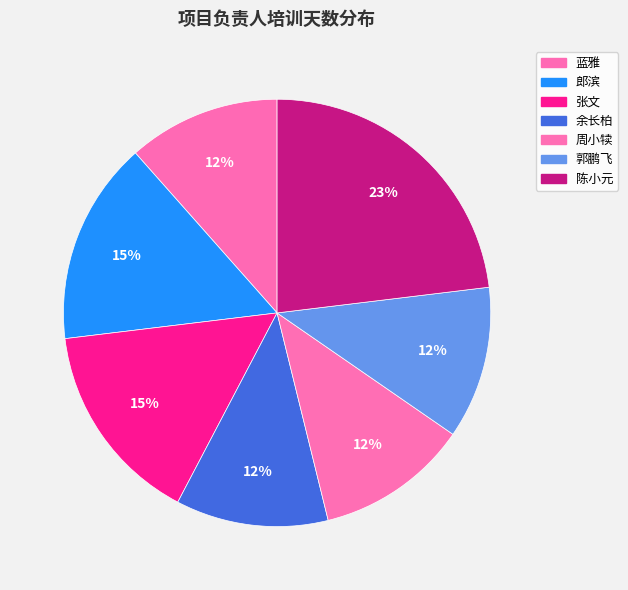

Is it true that 余长柏 is 12% of the pie?

True